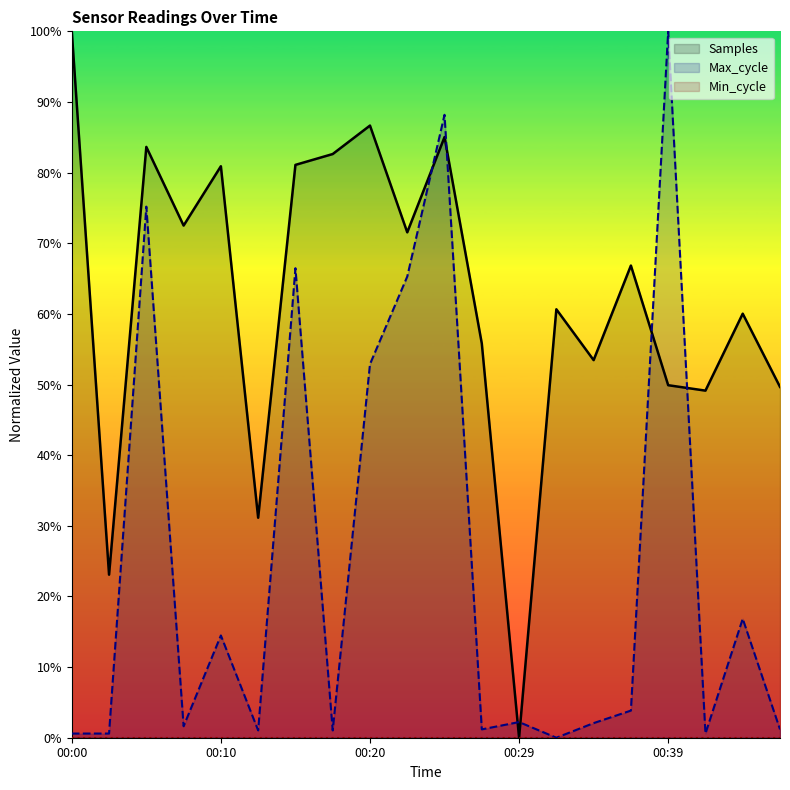

Rank the categories by Samples value from lowest to highest.

00:29, 00:02, 00:13, 00:42, 00:46, 00:39, 00:34, 00:27, 00:44, 00:32, 00:37, 00:22, 00:08, 00:10, 00:15, 00:17, 00:05, 00:25, 00:20, 00:00